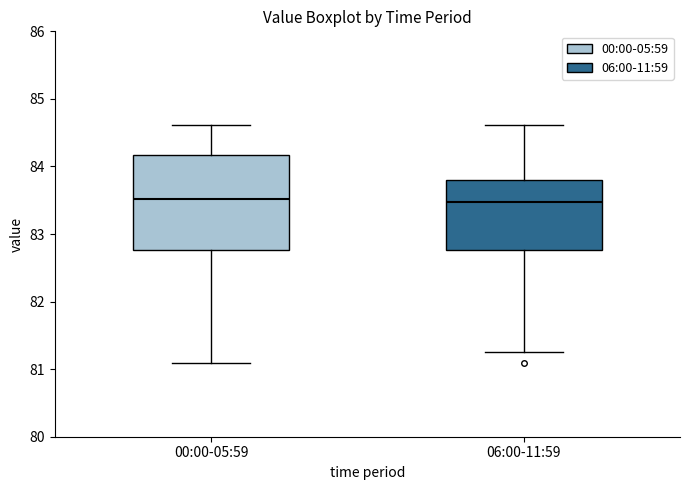

Where does the lower whisker of the box for 06:00-11:59 end on the y-axis? The values are not printed on the chart, so give them approximately, as read against the axis.

81.3